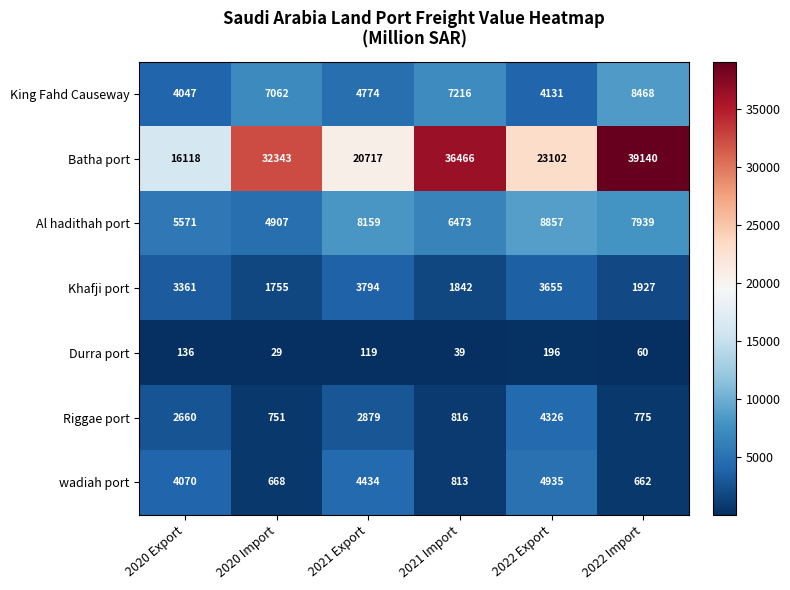

What is the total value across all series at 2022 Import?

58971